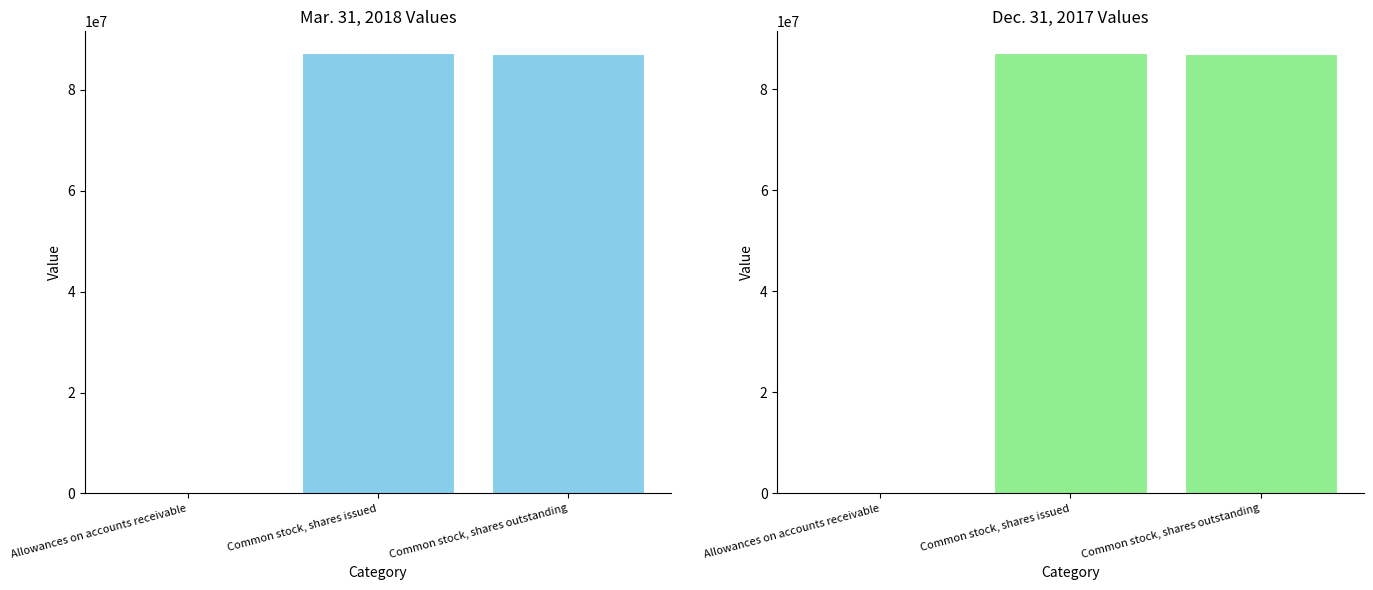

Reading right to left, transcribe all the data shown in this chart.

Mar. 31, 2018: 87007075	87207013	547
Dec. 31, 2017: 86843928	87062578	587